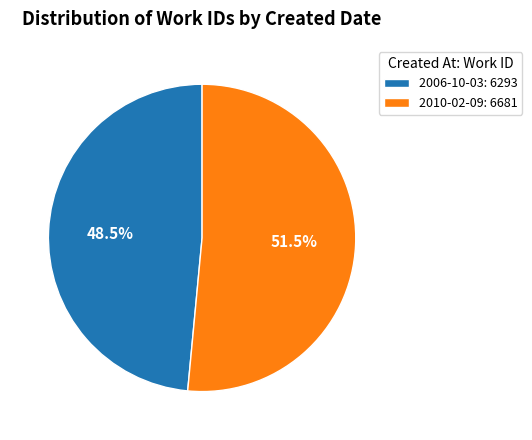

What is the total percentage of 2010-02-09: 6681 and 2006-10-03: 6293?

100.0%